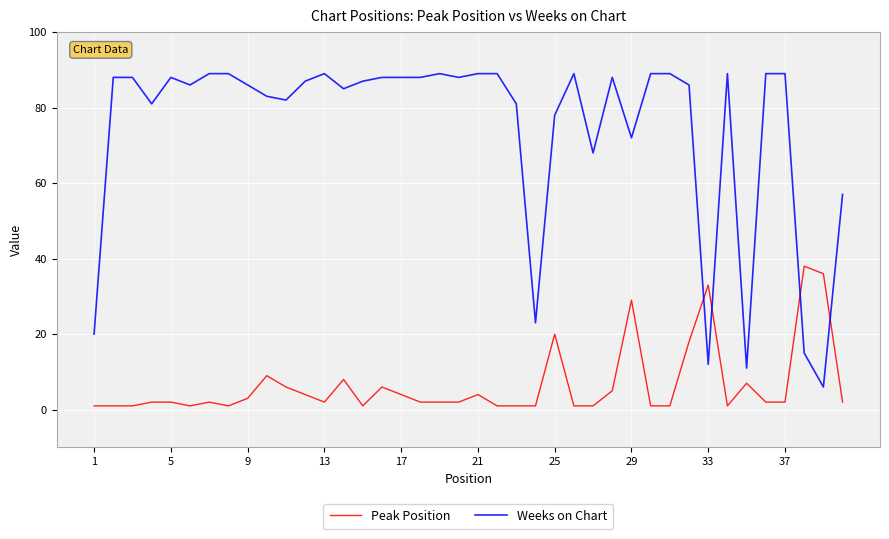

What is the average value of the Peak Position series?

7